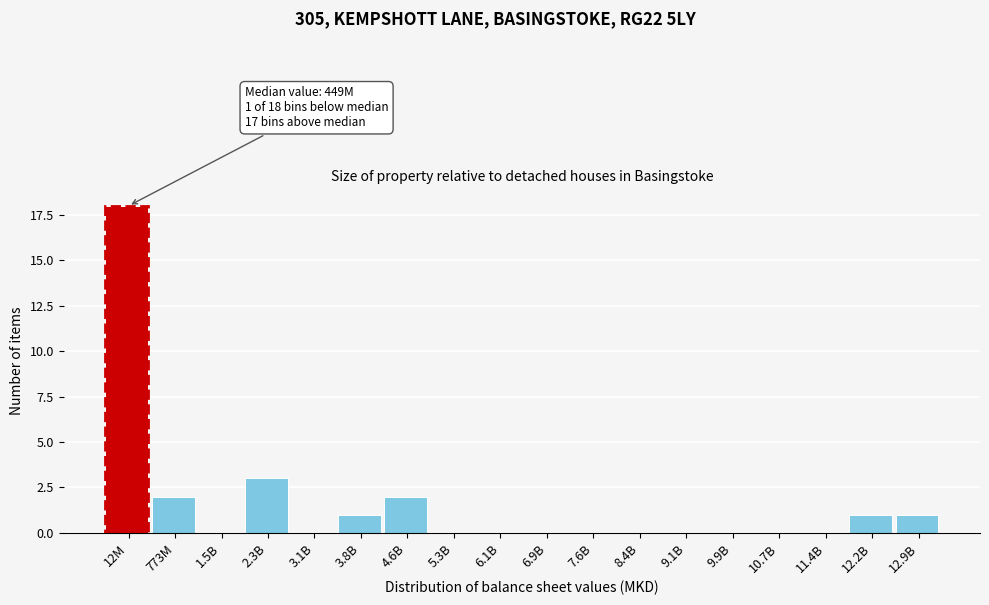

Reading left to right, what are all the values shown in this chart?

12M=18	773M=2	1.5B=0	2.3B=3	3.1B=0	3.8B=1	4.6B=2	5.3B=0	6.1B=0	6.9B=0	7.6B=0	8.4B=0	9.1B=0	9.9B=0	10.7B=0	11.4B=0	12.2B=1	12.9B=1